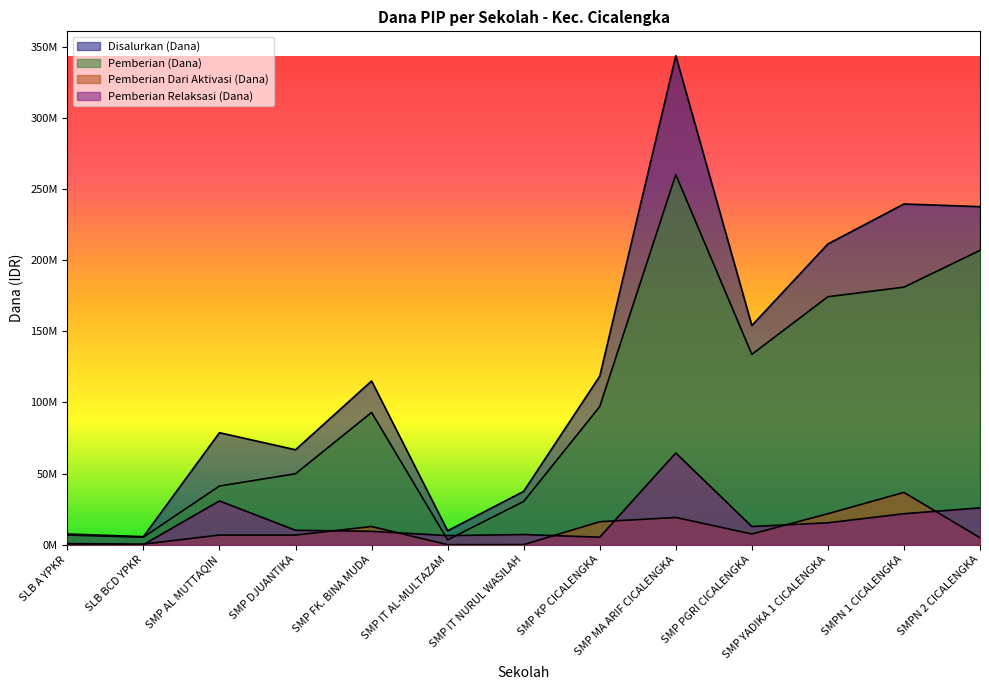

Is the value of Pemberian Relaksasi (Dana) at SMPN 2 CICALENGKA greater than the value of Pemberian (Dana) at SMP MA ARIF CICALENGKA?

No